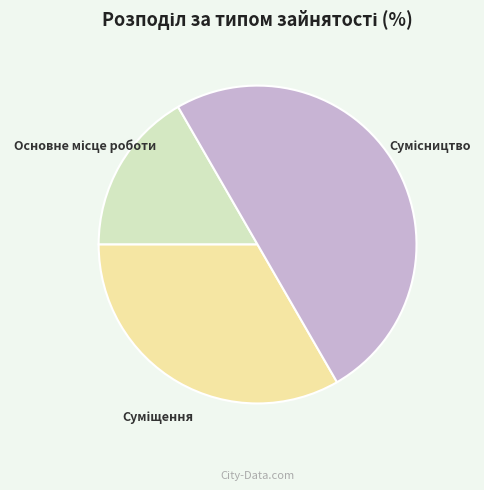

How many segments does this pie chart have?

3